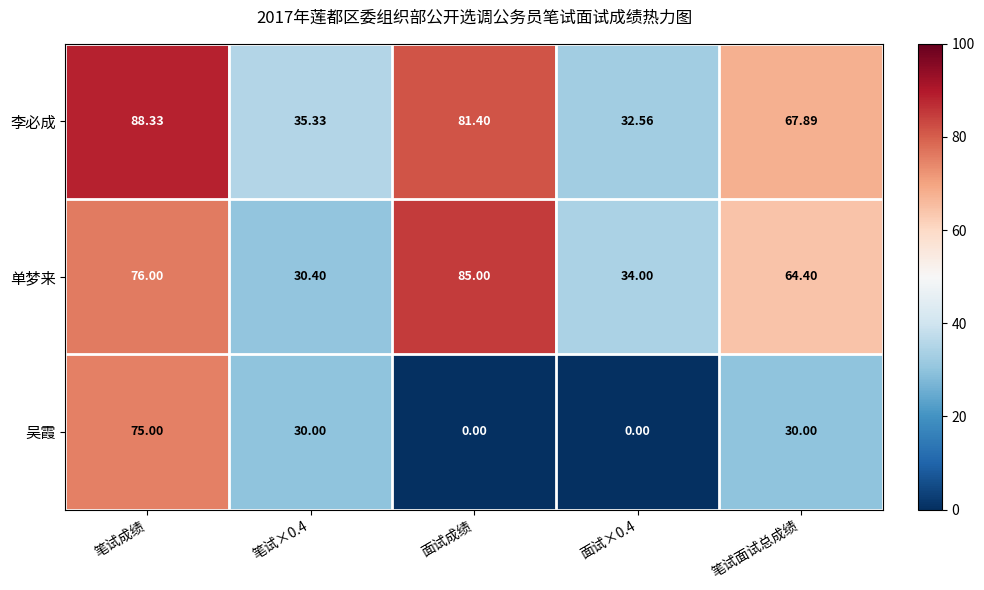

At which label does 单梦来 reach its peak?

面试成绩